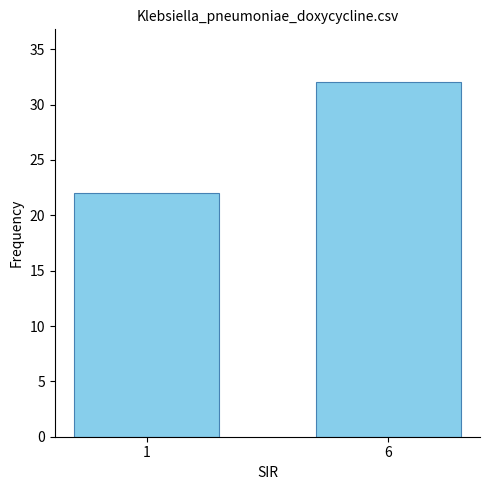

What is the value of the 2nd bar from the left?

32